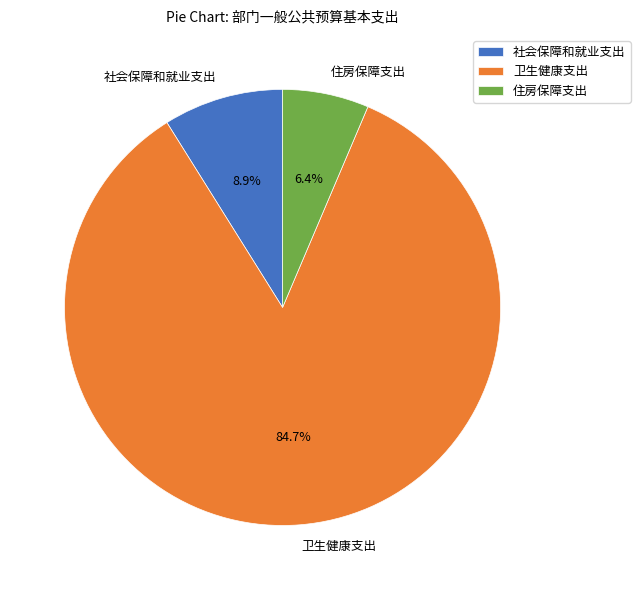

Do 住房保障支出 and 社会保障和就业支出 together represent more than half of the pie?

No